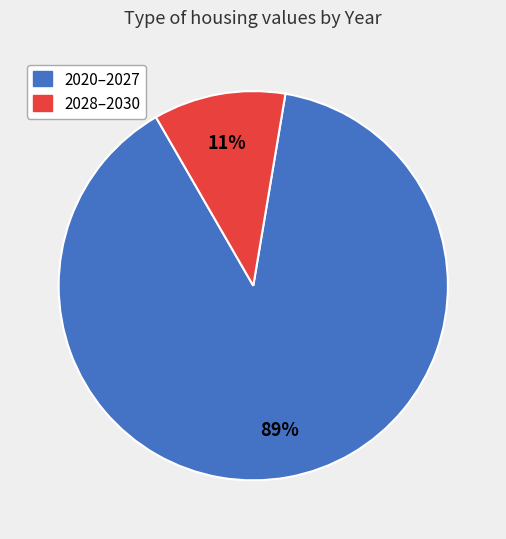

To the nearest percent, what is the average slice percentage?

50%